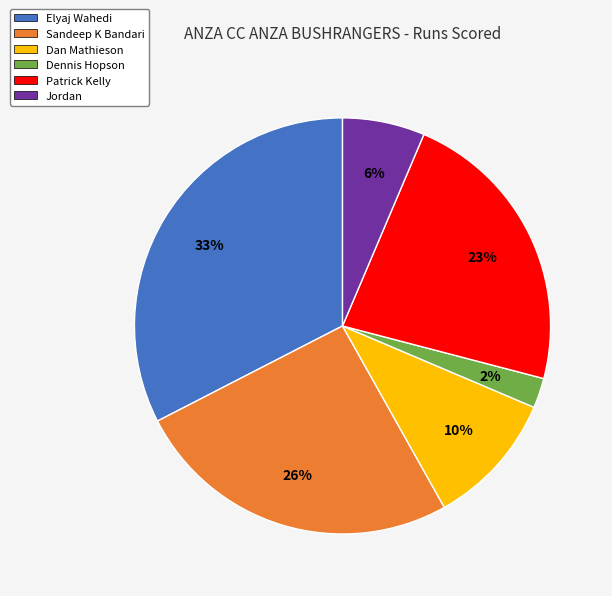

To the nearest percent, what is the average slice percentage?

17%